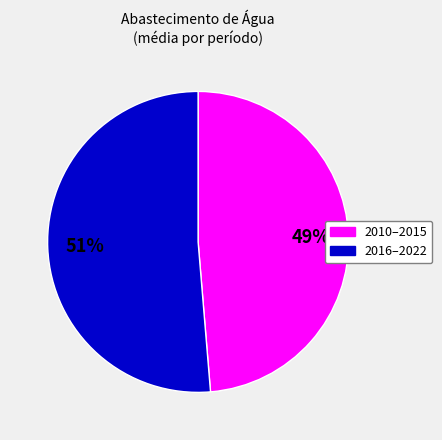

How many segments does this pie chart have?

2